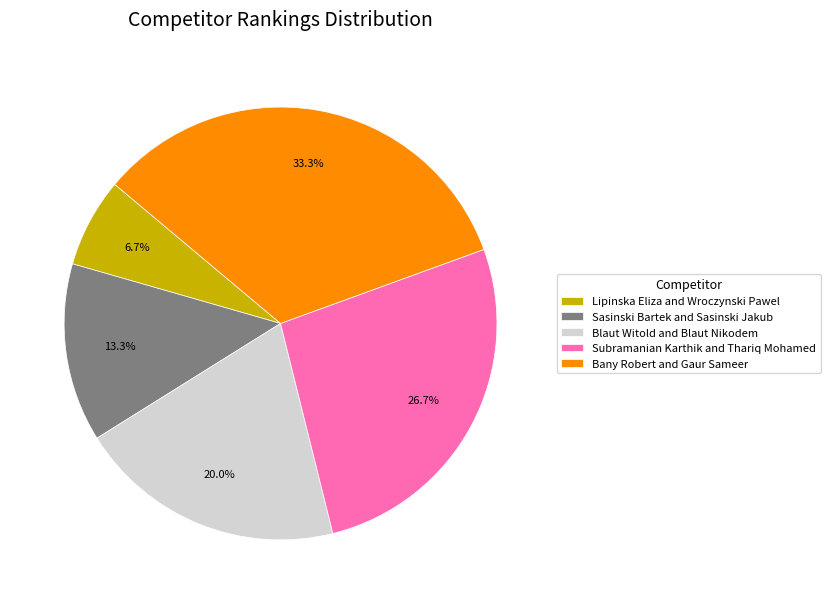

Is the sum of Sasinski Bartek and Sasinski Jakub and Subramanian Karthik and Thariq Mohamed greater than half?

No